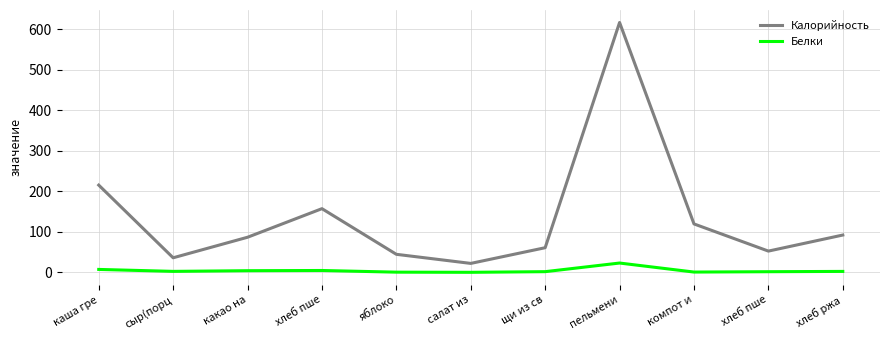

What is the difference between the maximum and second lowest values in the Калорийность series?

580.5